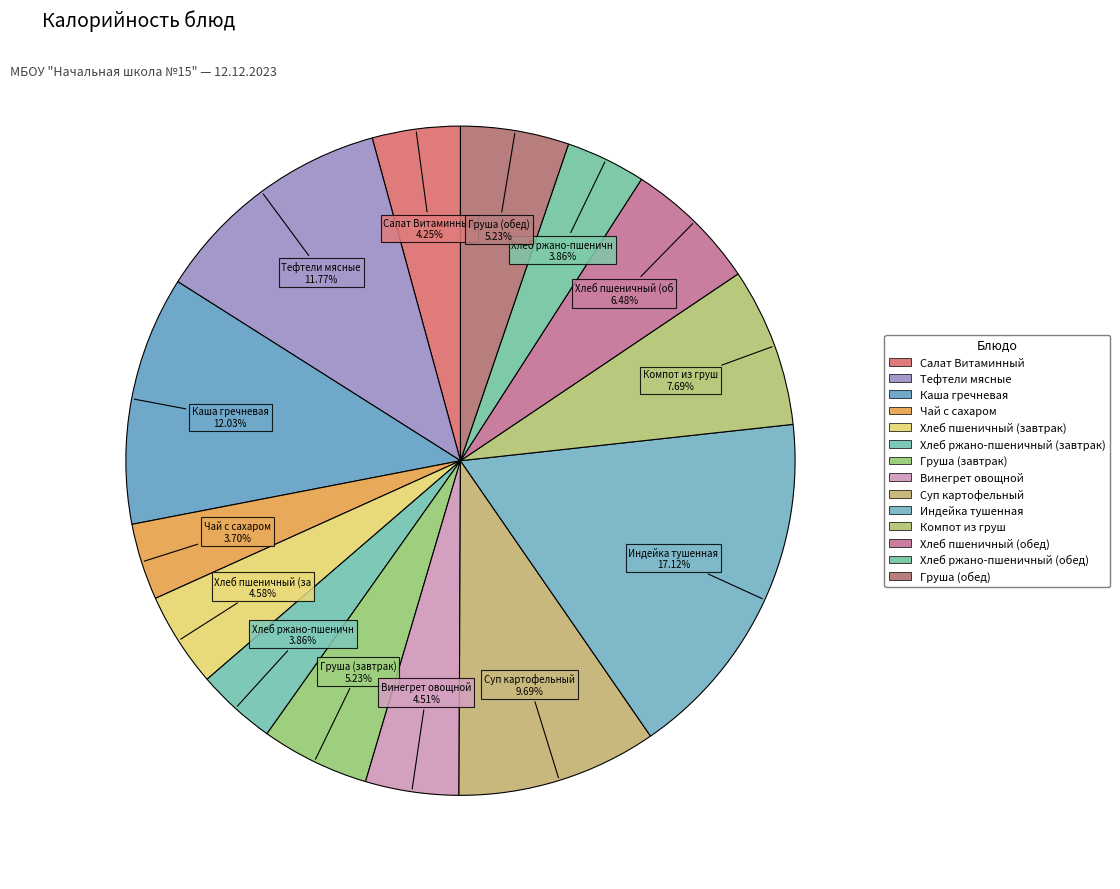

Count the number of slices in the pie.

14